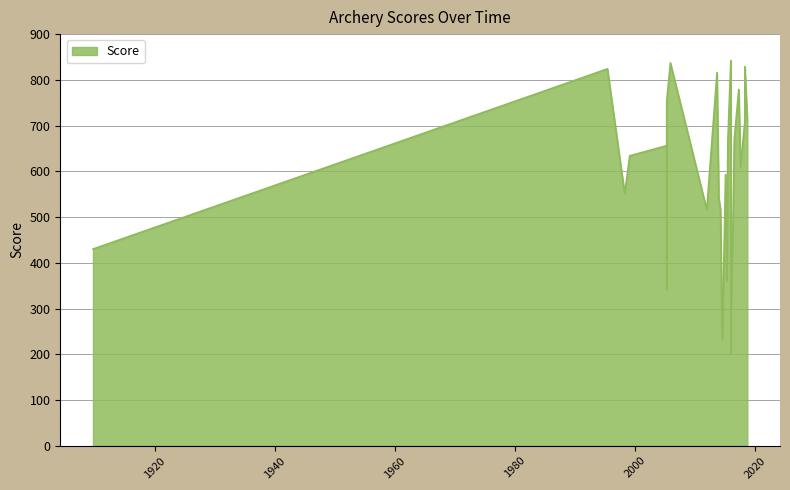

How many data points are less than 634?

13